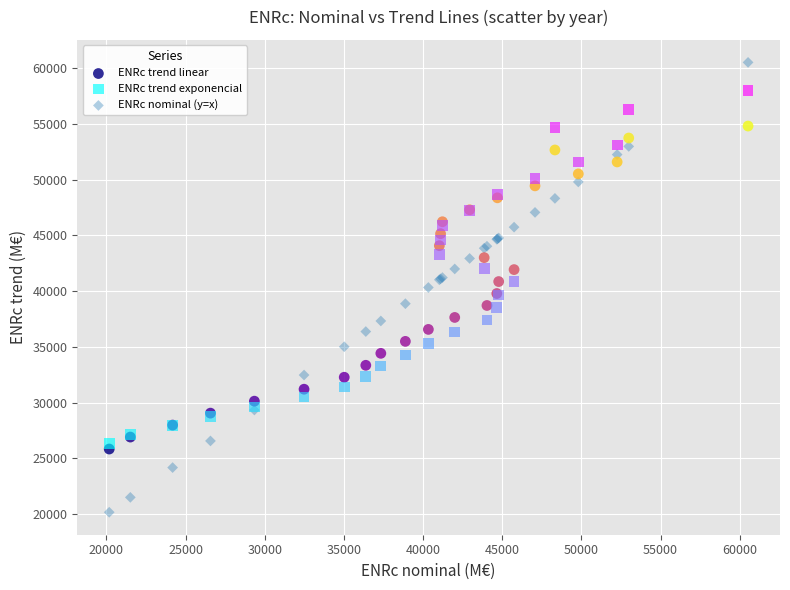

Which series contains the highest Y value?

ENRc nominal (y=x)